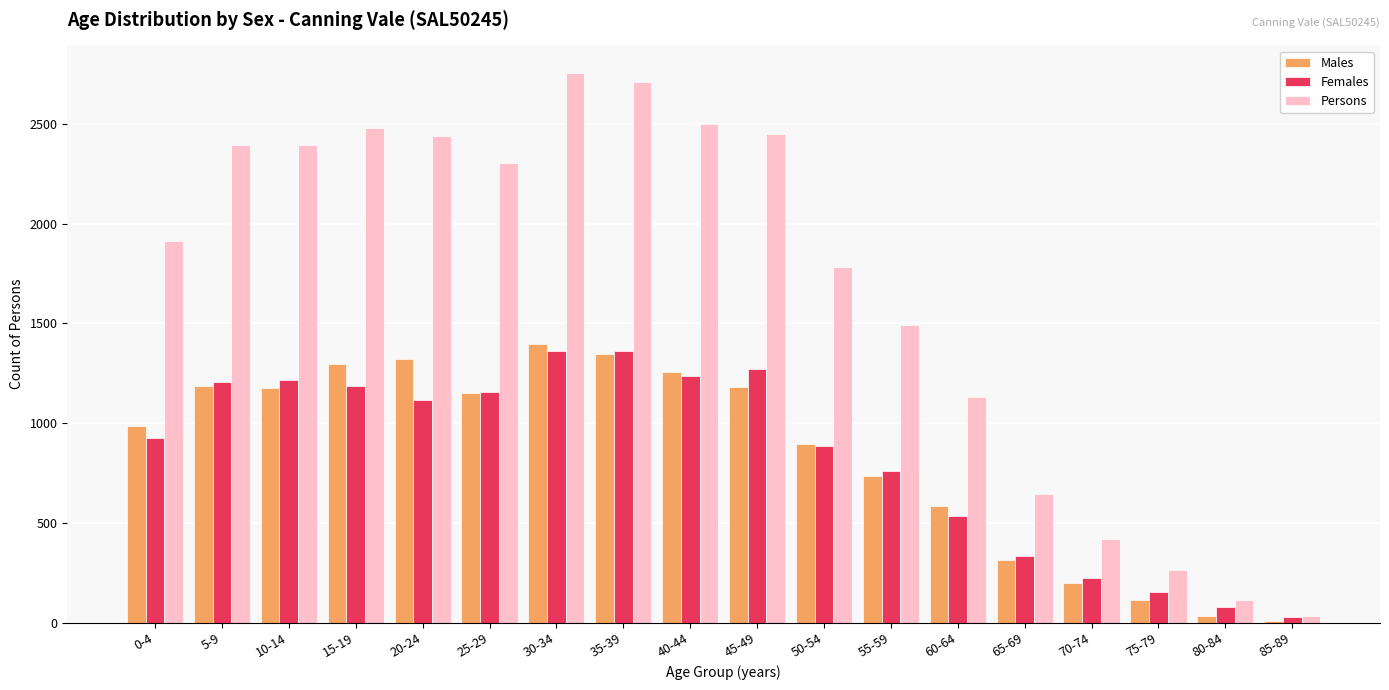

True or false: Persons has a value of 3163 at 50-54.

False